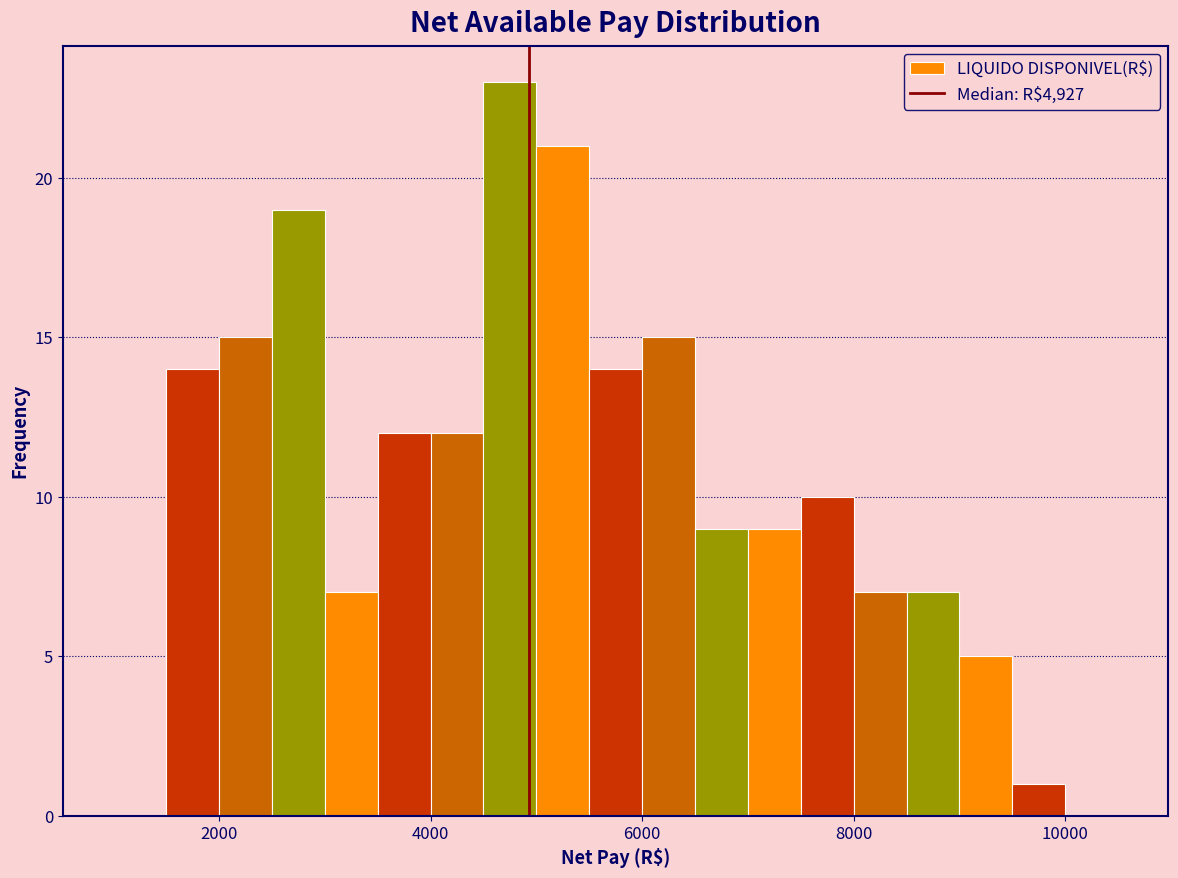

Around what value on the x-axis is the tallest bar? Give the approximate position of its centre, as read against the axis.

4800